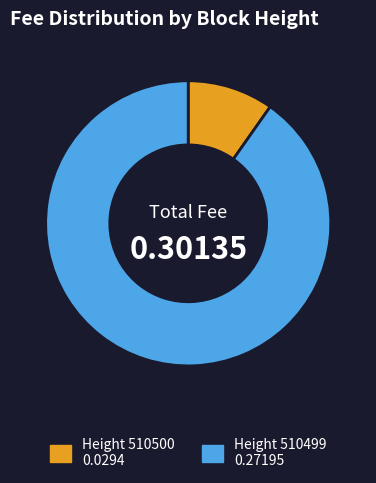

Is there a majority slice in this chart?

Yes